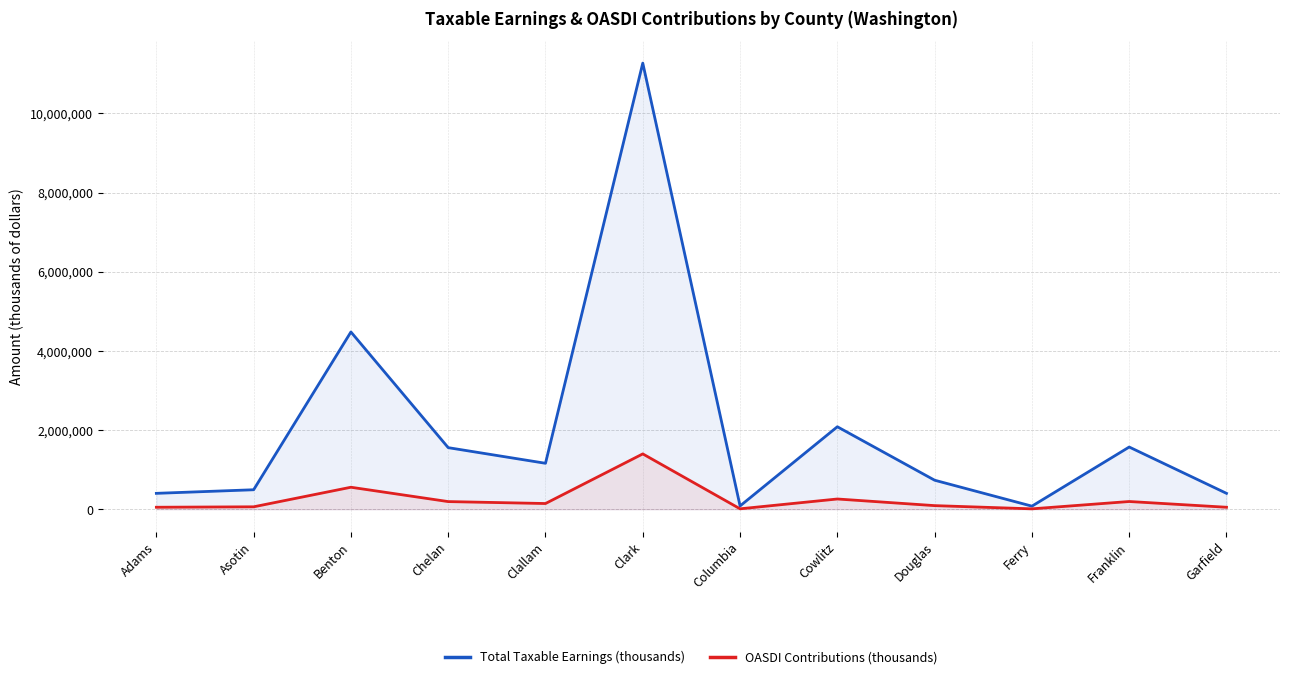

Which series changed the most between Clallam and Douglas?

Total Taxable Earnings (thousands)